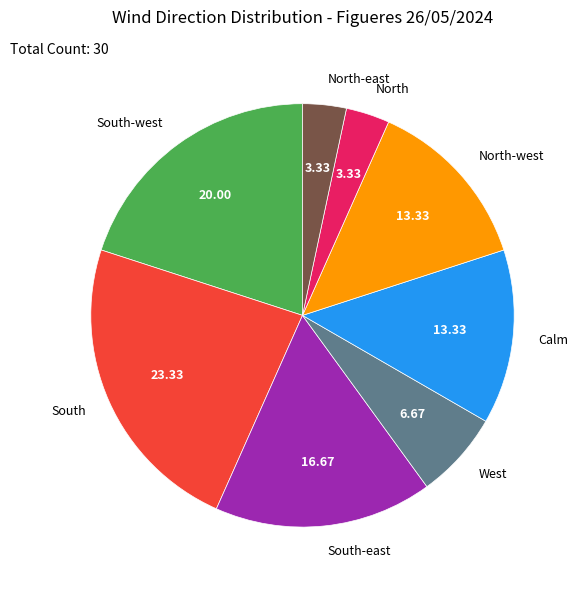

Count the number of slices in the pie.

8